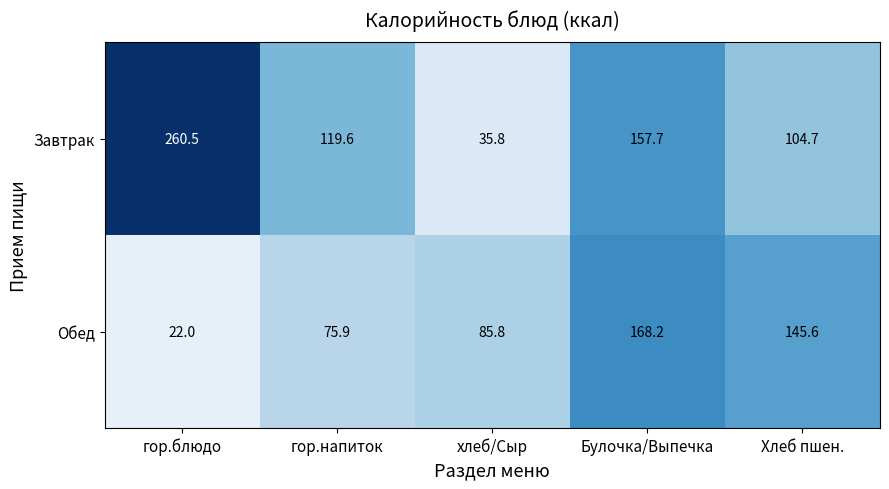

The value of Обед at хлеб/Сыр is 85.8. True or false?

True